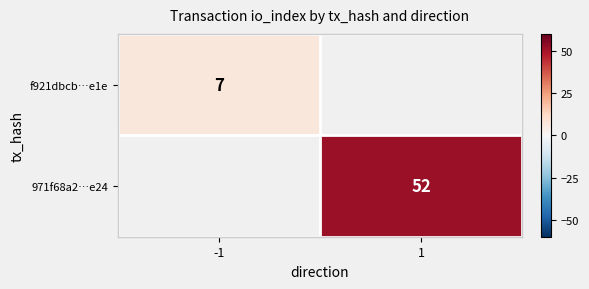

The value of 971f68a2…e24 at 1 is 86. True or false?

False